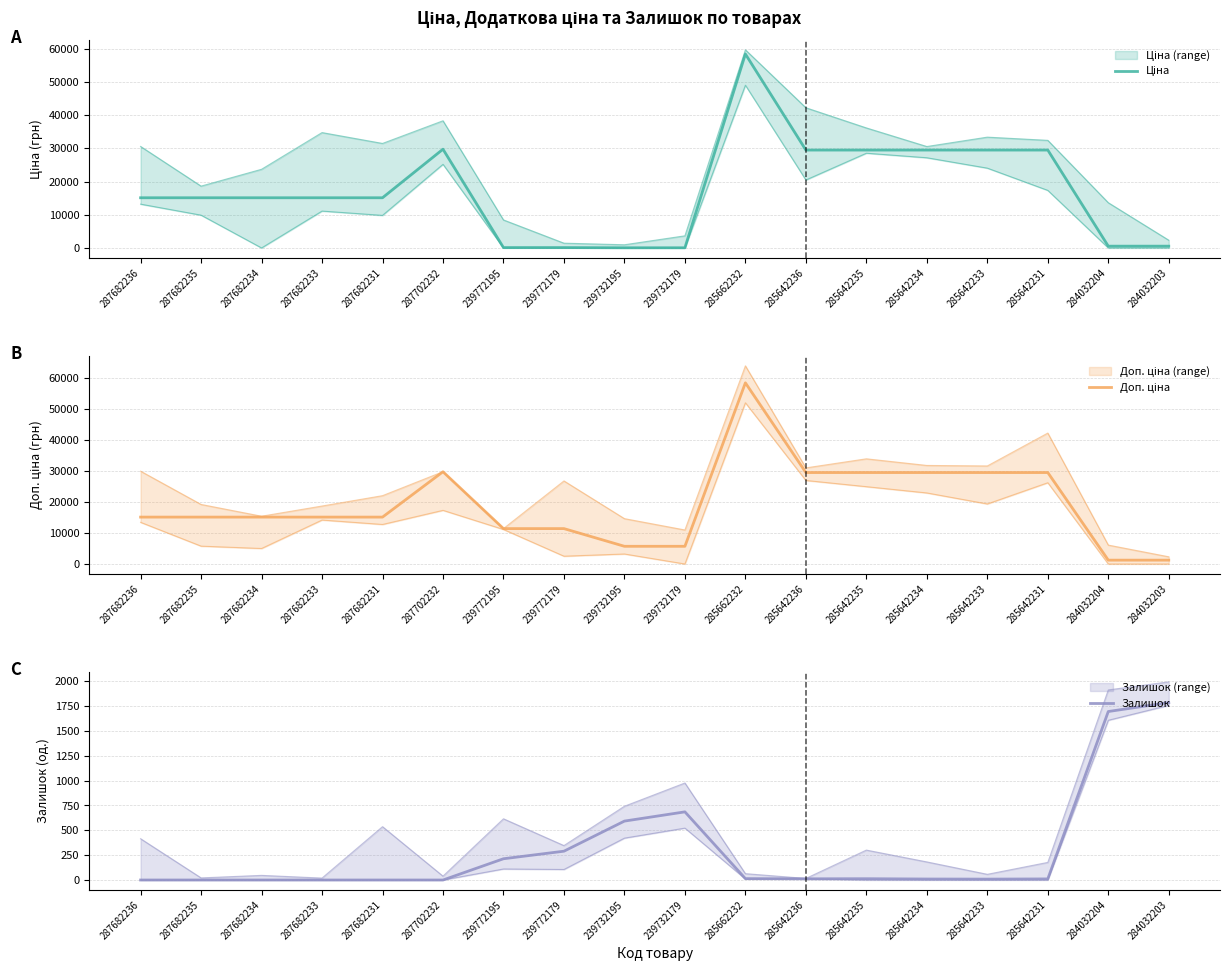

What is the sum of all Залишок values?

5334.0